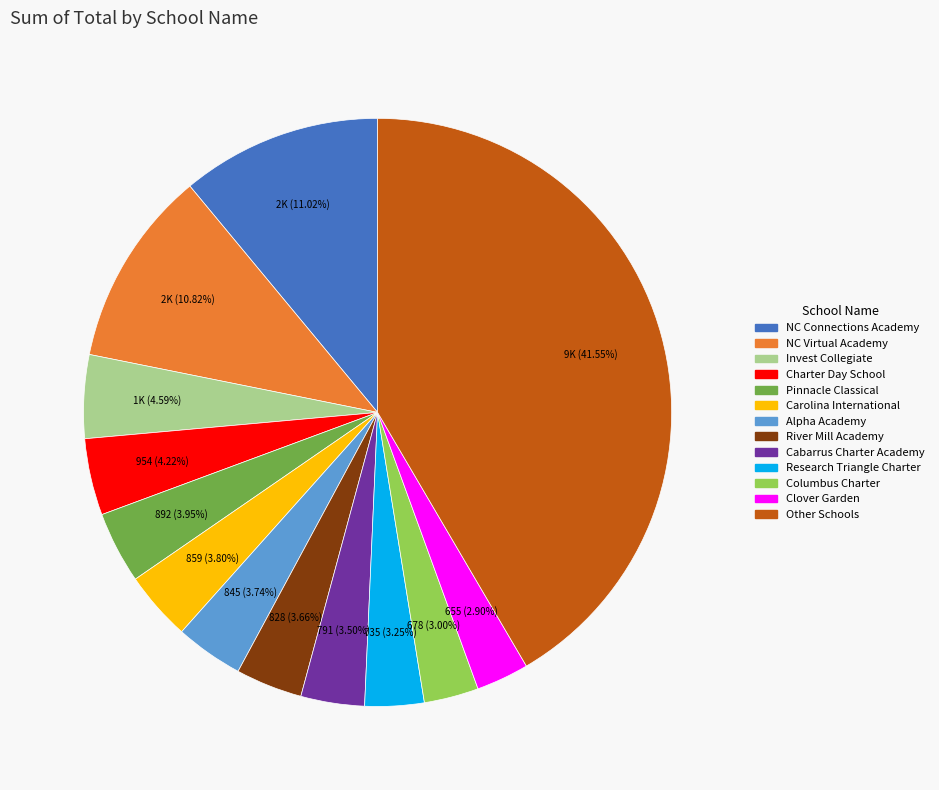

Is the sum of River Mill Academy and Invest Collegiate greater than half?

No